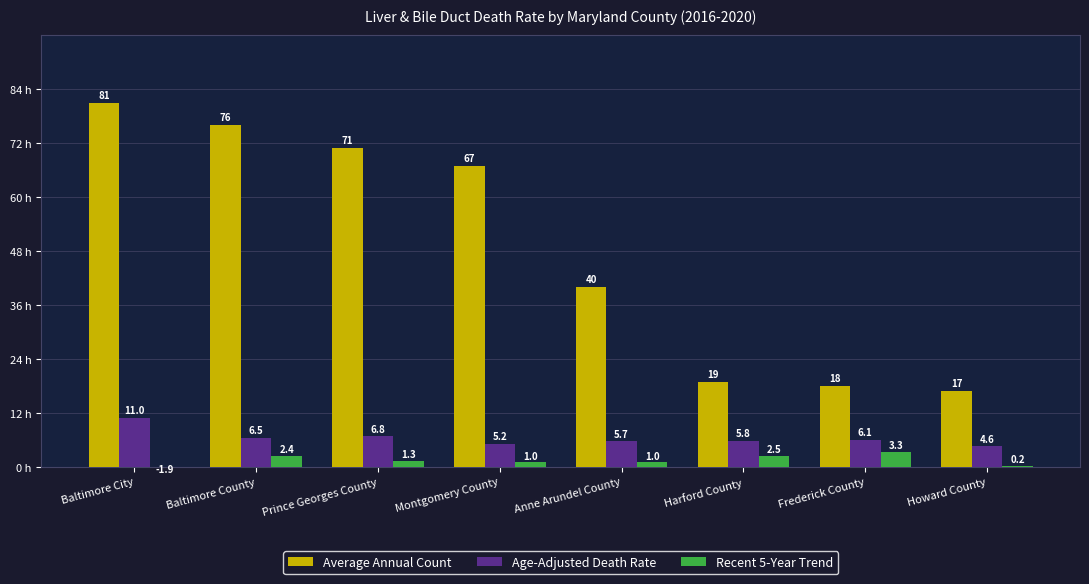

Which label corresponds to the largest value in the chart?

Baltimore City